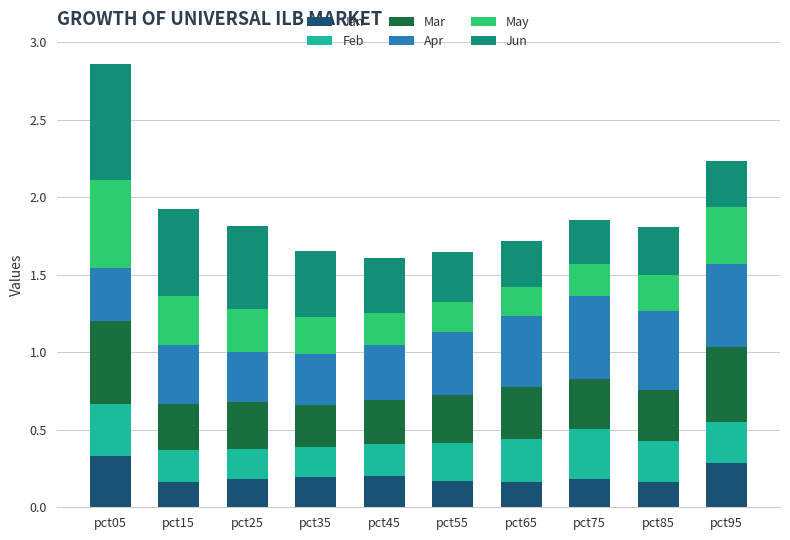

The Jan series shows 0.2 at pct65. True or false?

True